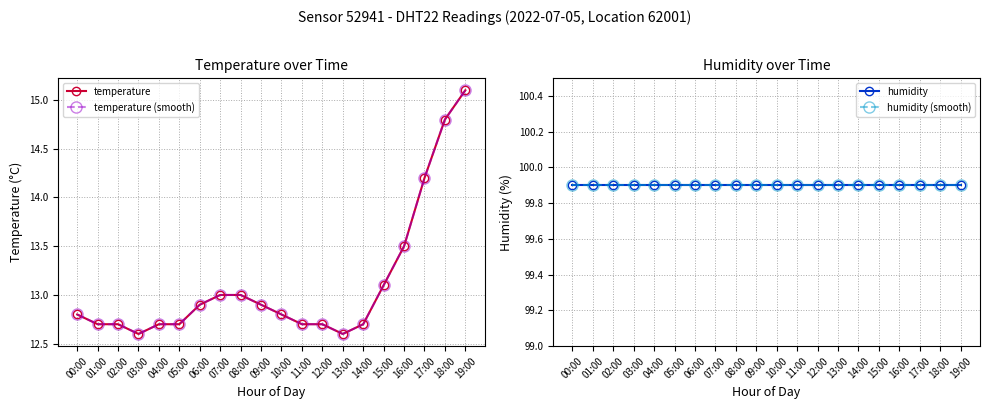

What is the value of the temperature point at the 16th from the left?

13.1